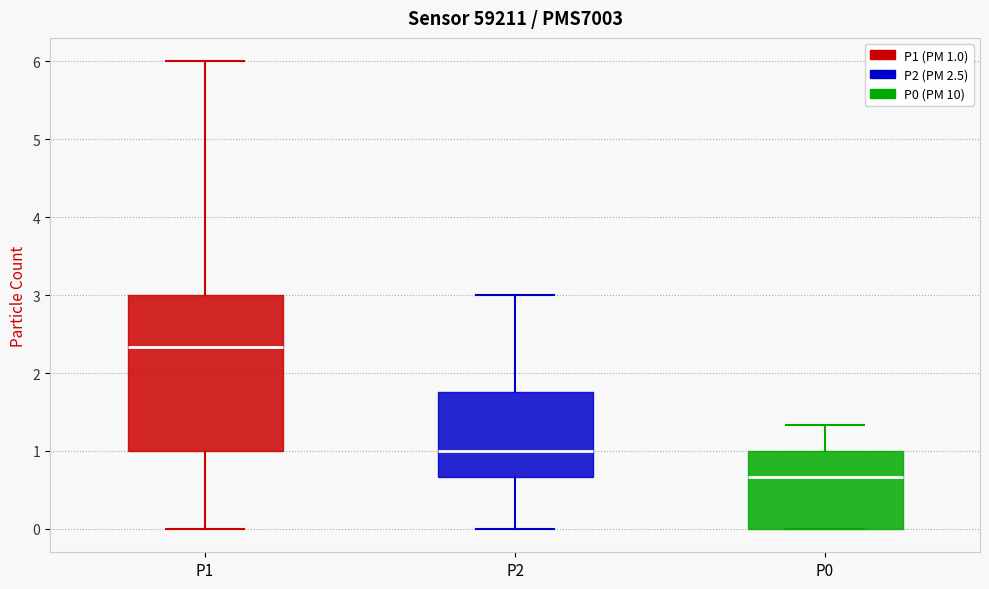

Reading left to right, read every box against the y-axis: the position of its median line, the range the box covers, and the ends of its whiskers. The values are not printed on the chart, so give them approximately, as read against the axis.

P1: median 2.3, box 1.0 to 3.0, whiskers 0.0 to 6.0
P2: median 1.0, box 0.7 to 1.8, whiskers 0.0 to 3.0
P0: median 0.7, box 0.0 to 1.0, whiskers 0.0 to 1.3